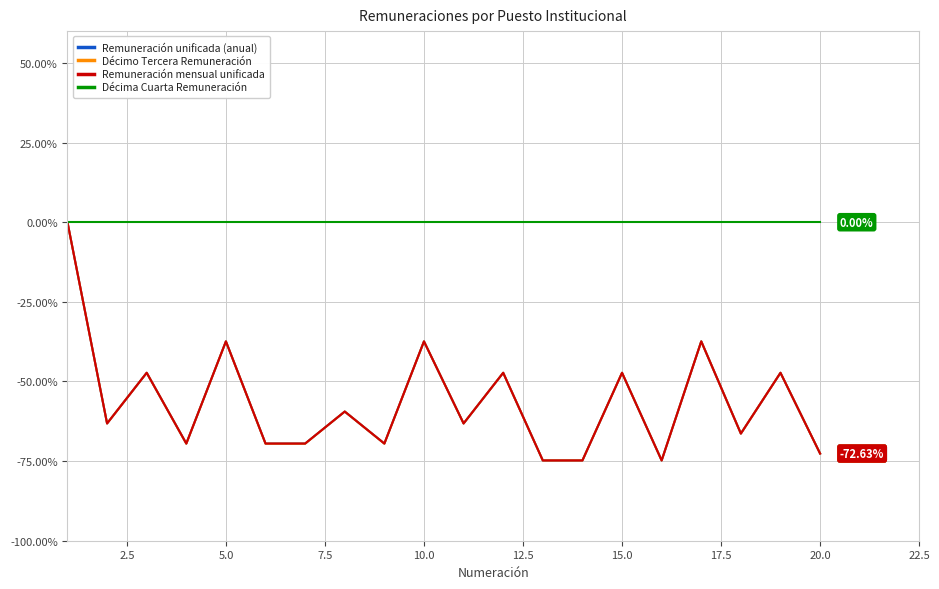

Does the chart display data point markers on the line(s)?

No